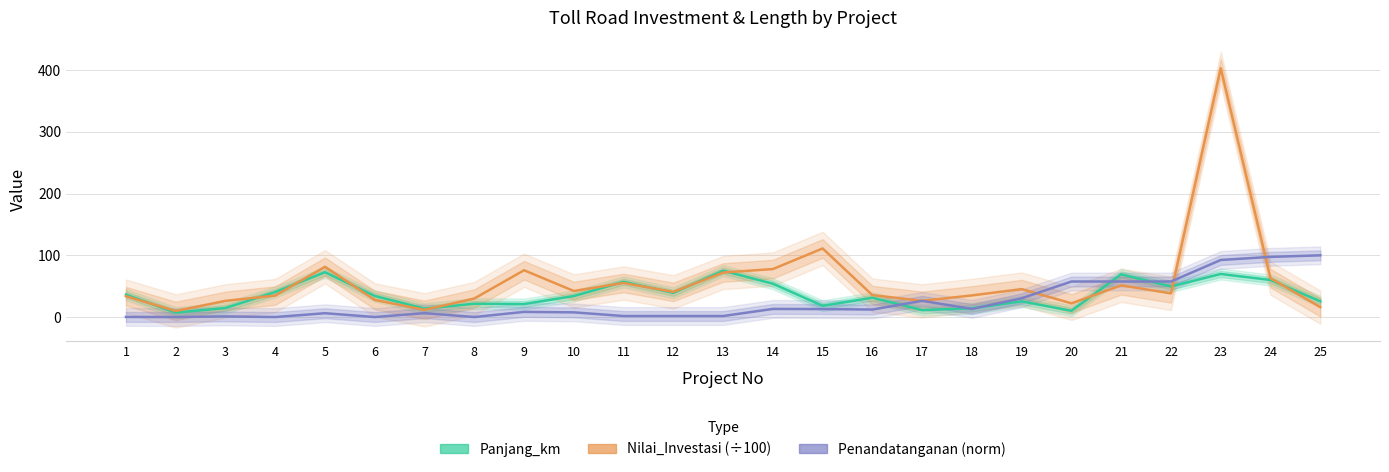

After their last crossing, which series has the higher values: Nilai_Investasi (÷100) or Panjang_km?

Panjang_km